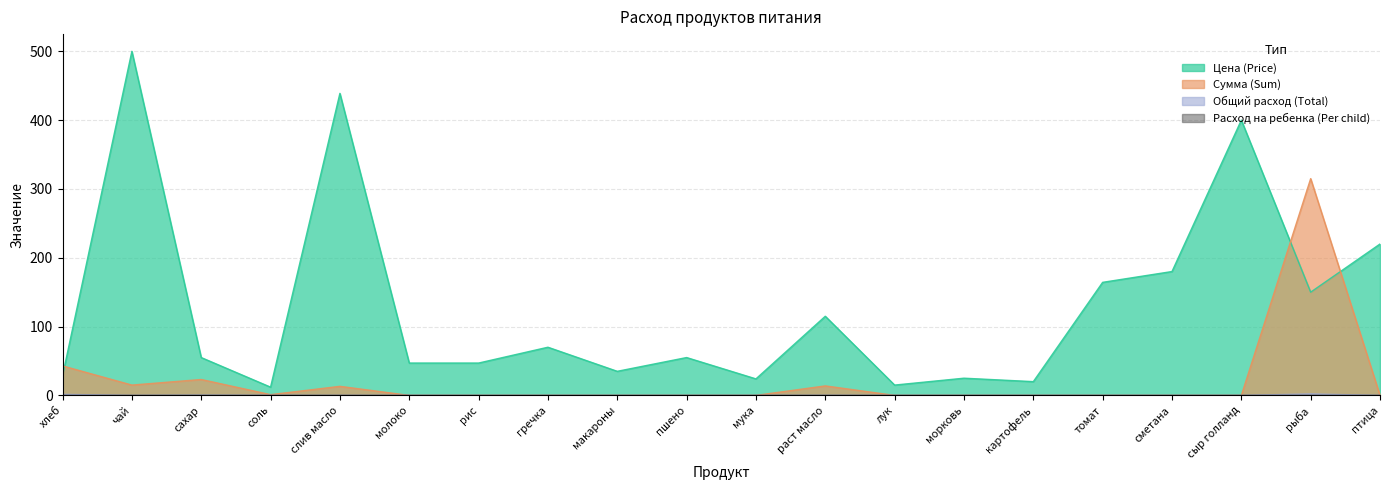

Which category has the lowest value across all series?

молоко